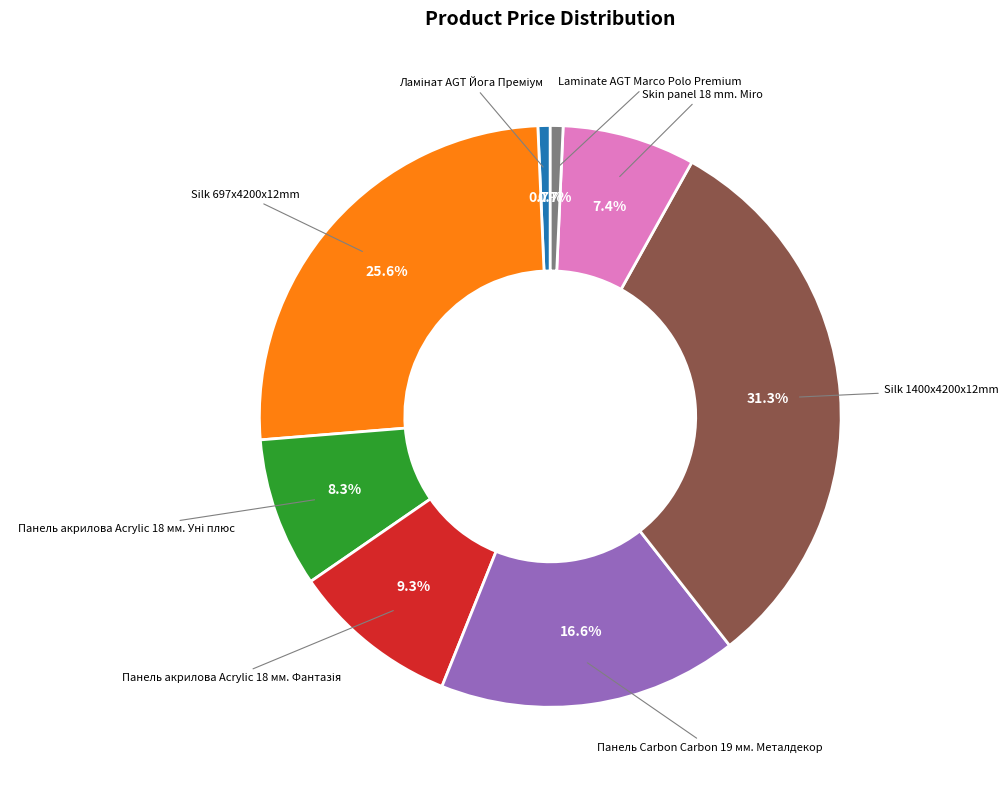

Is there any slice that represents more than half of the pie?

No